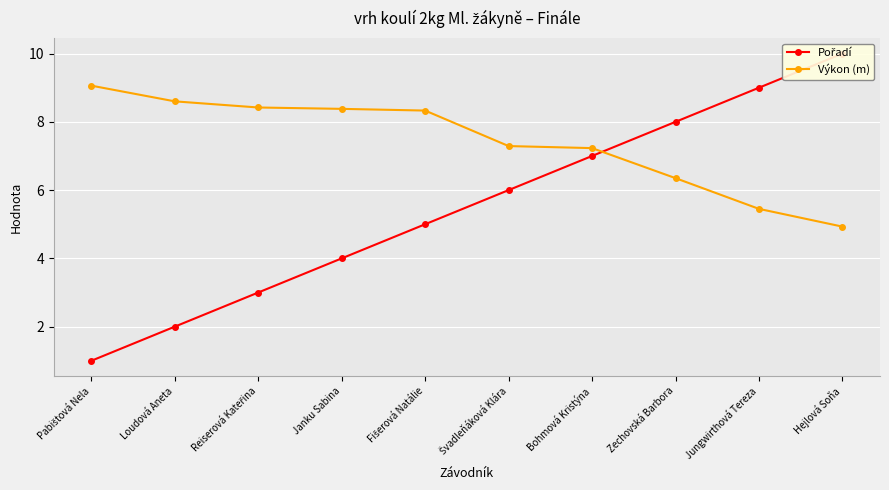

True or false: Výkon (m) has more than 0 points higher than both neighbors.

False